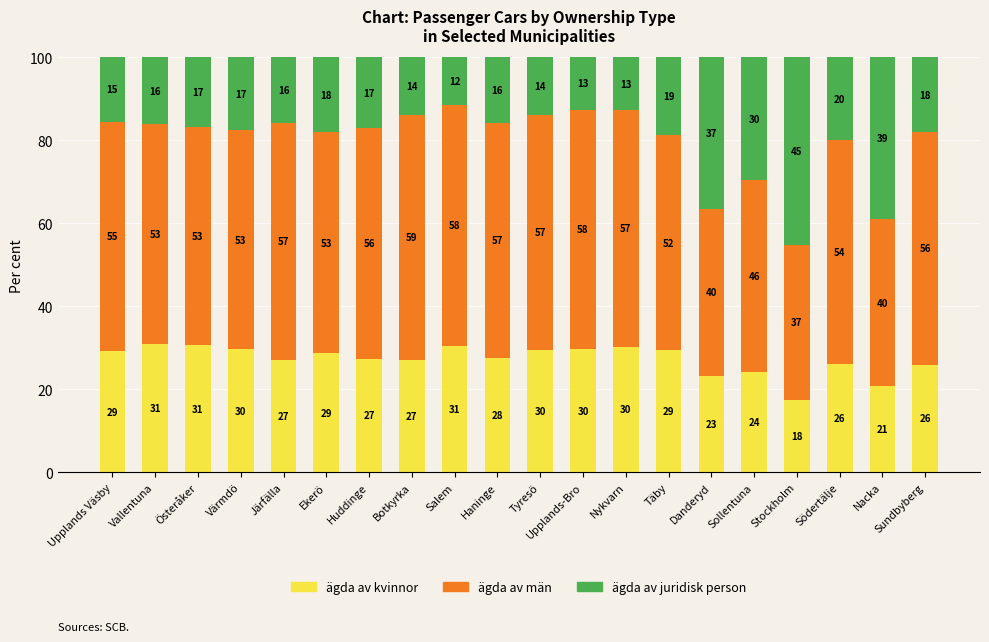

What is the approximate value of ägda av kvinnor at Upplands Väsby?

29.2